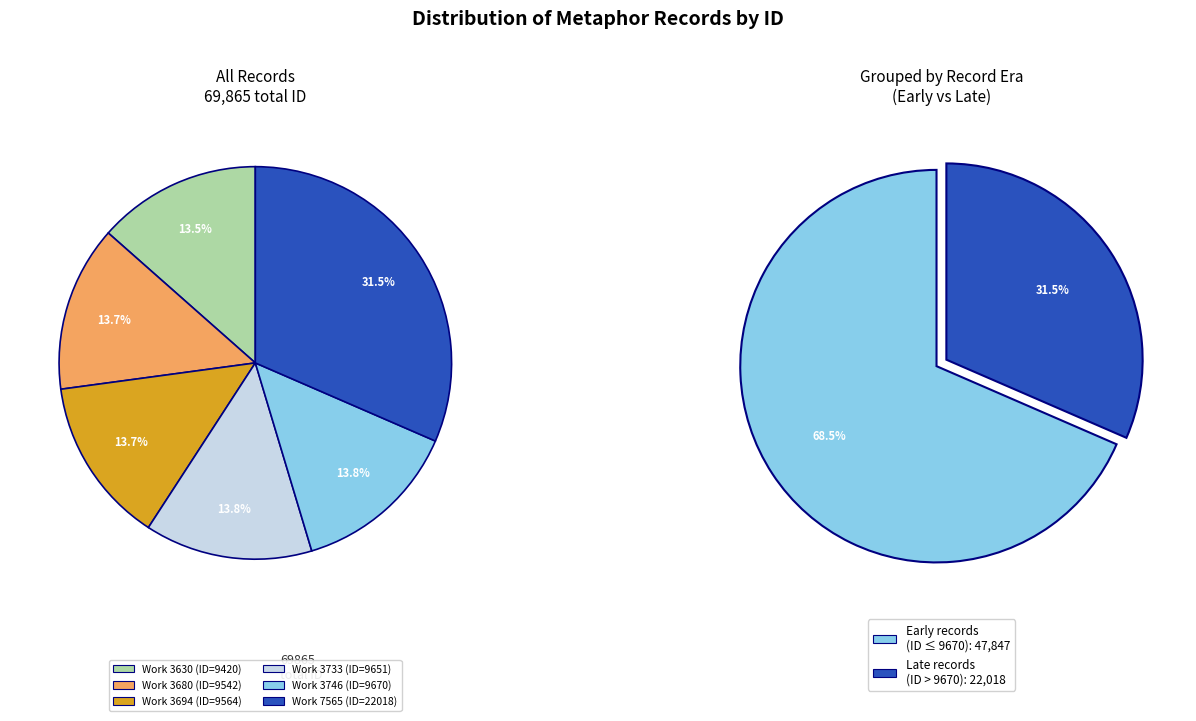

To the nearest percent, what portion does 3746 represent?

14%